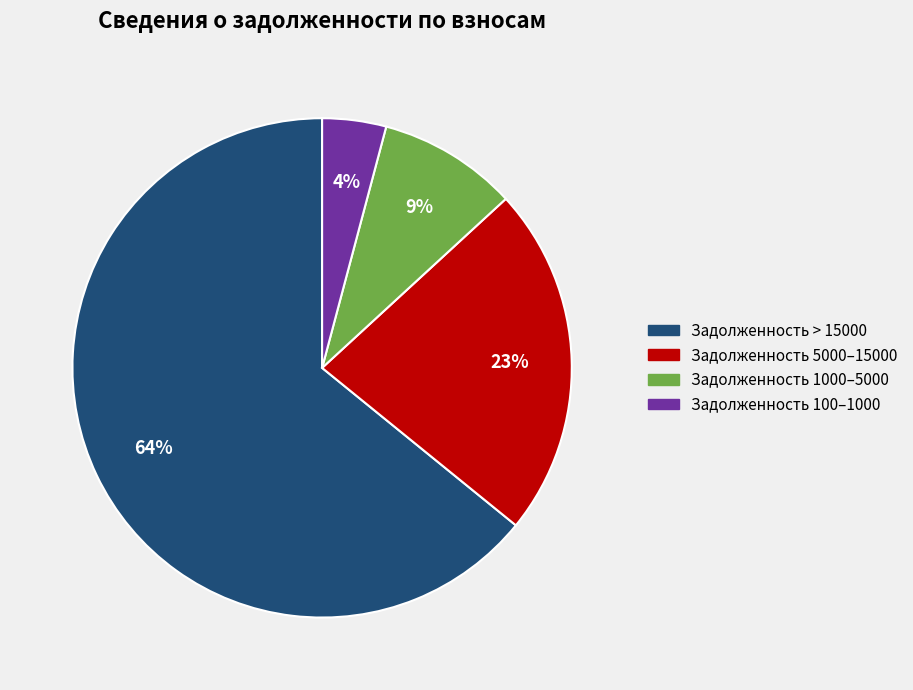

Is there a majority slice in this chart?

Yes